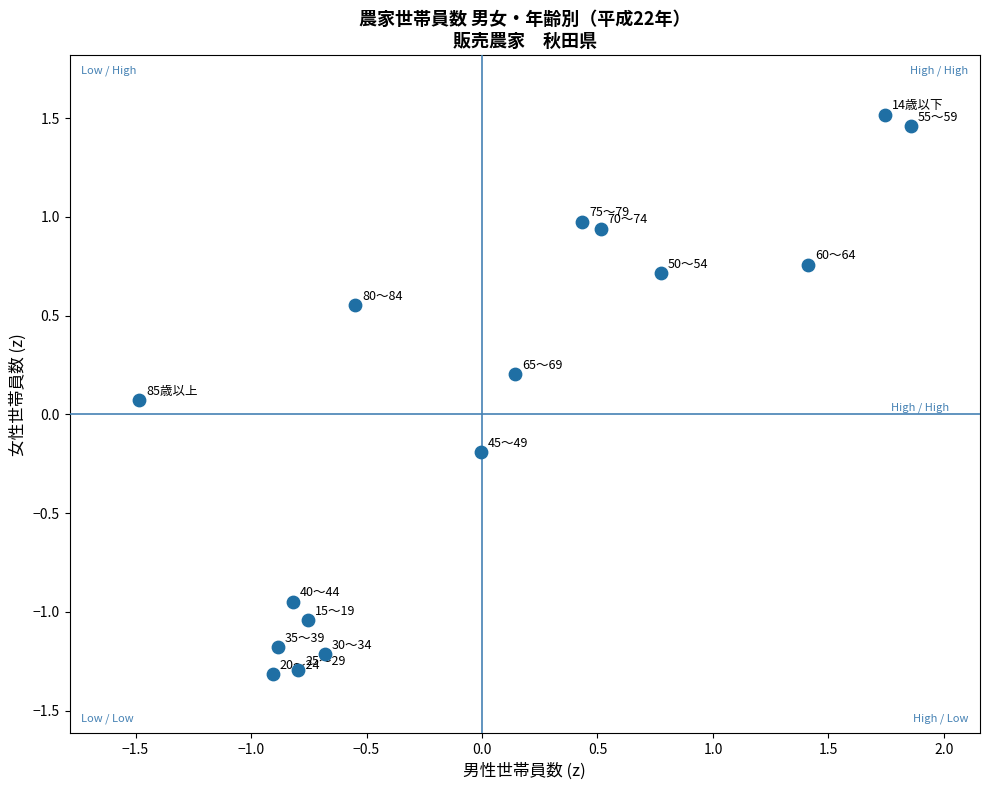

What is the range of Y values (max minus min)?

2.8